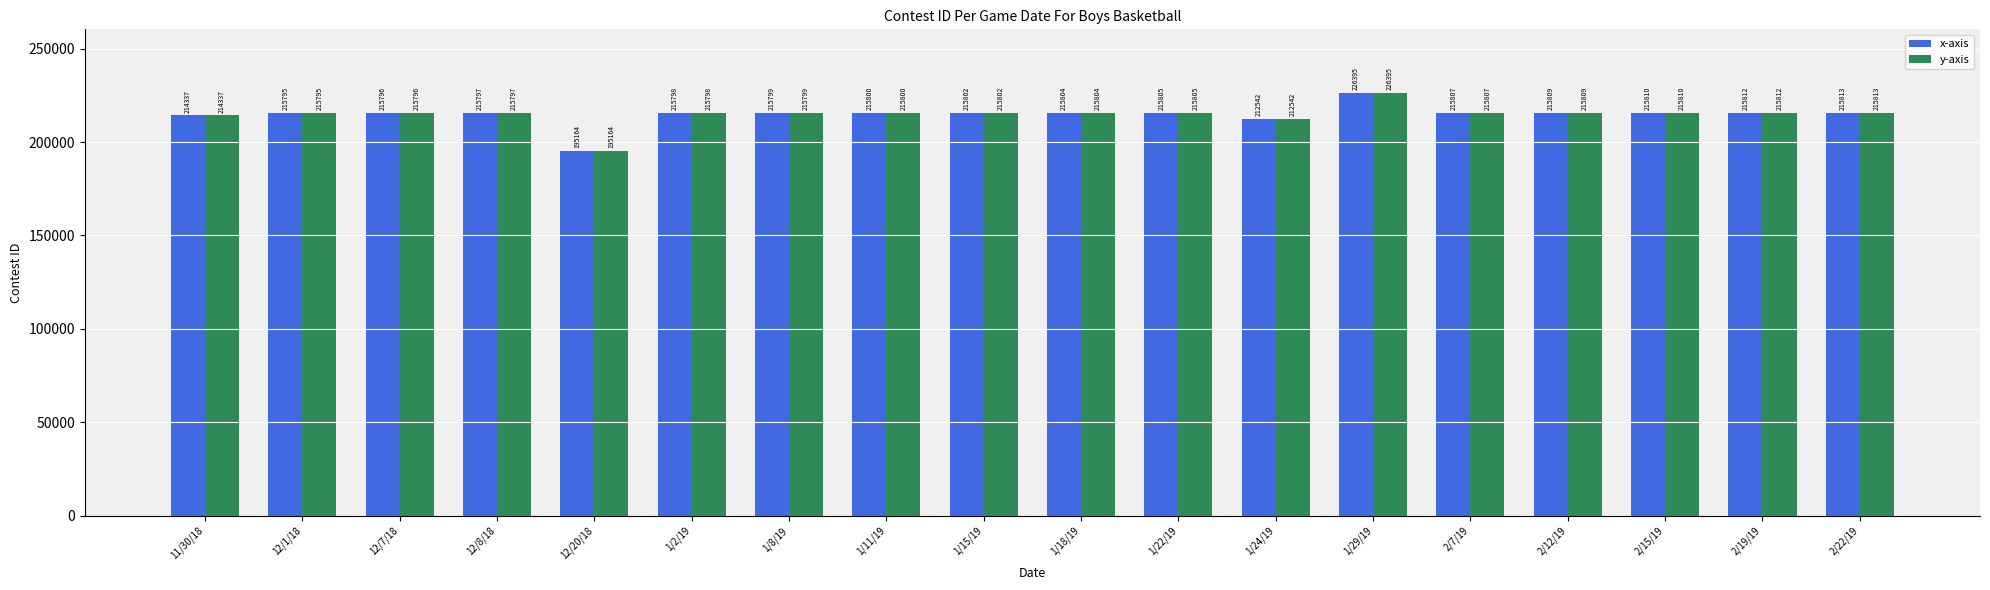

Where is x-axis nearest to the value 210779?

1/24/19